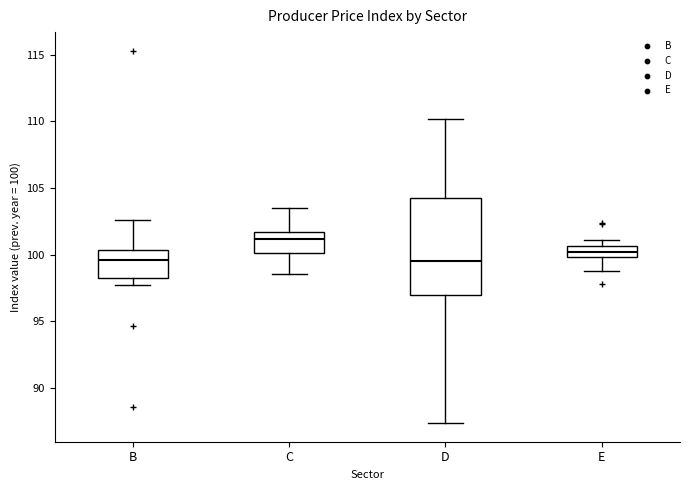

Which box is the tallest, from its lower edge to its upper edge?

D